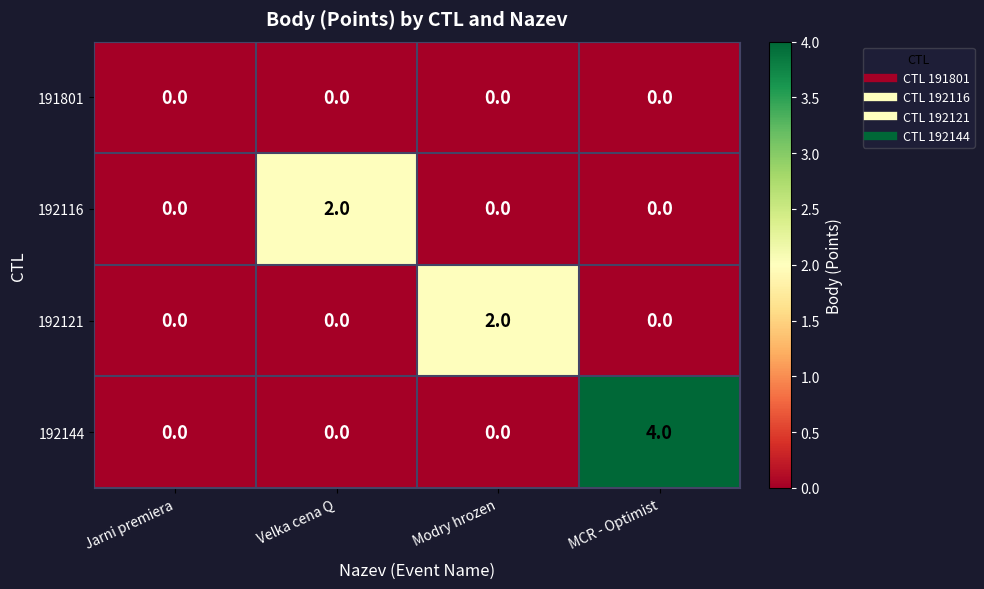

The value of 192116 at Modry hrozen is -1. True or false?

False